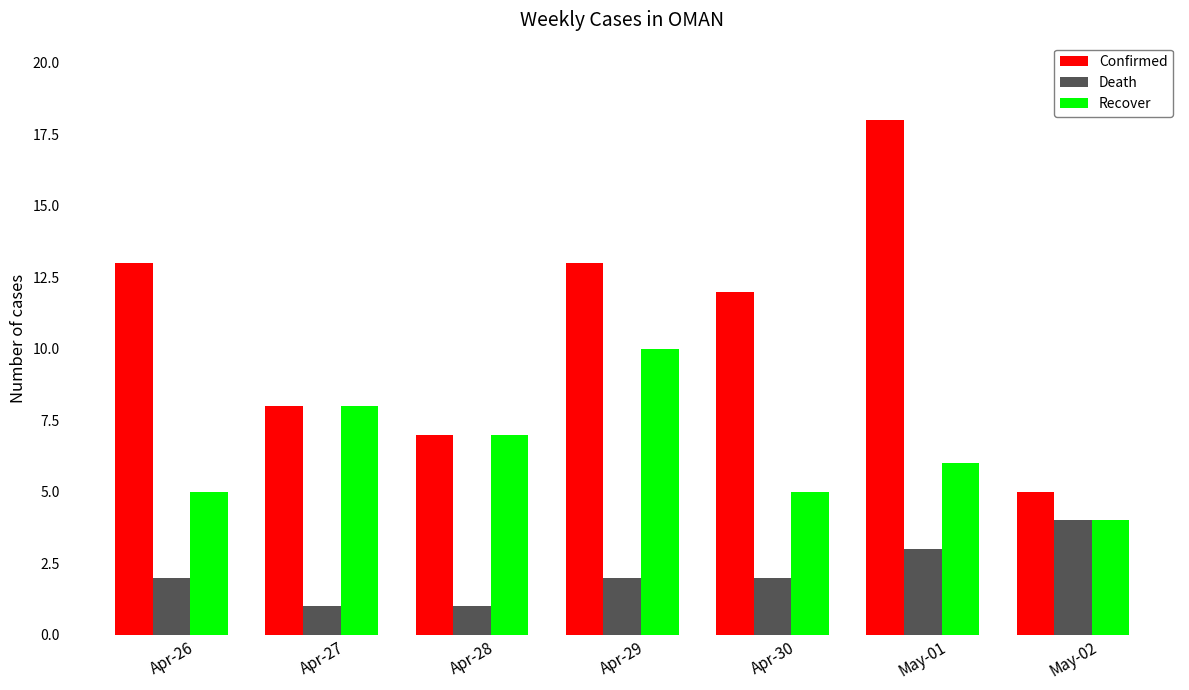

What is the difference between the maximum and minimum values in the Death series?

3